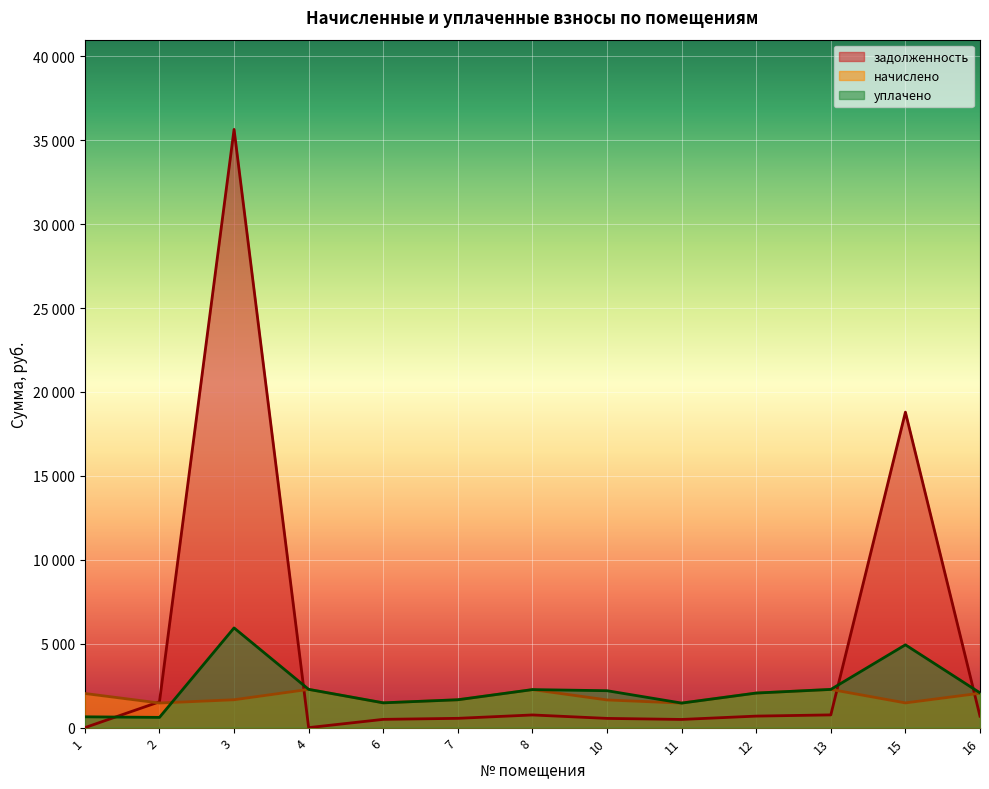

Where is the first local maximum for начислено?

4